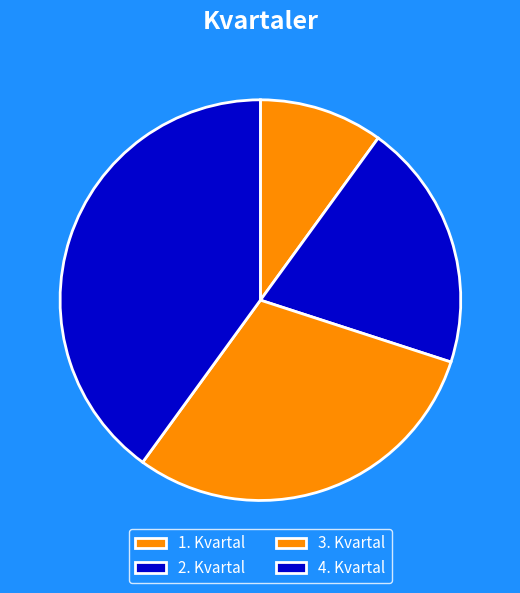

To the nearest percent, what is the combined percentage of 1. Kvartal and 2. Kvartal?

30%